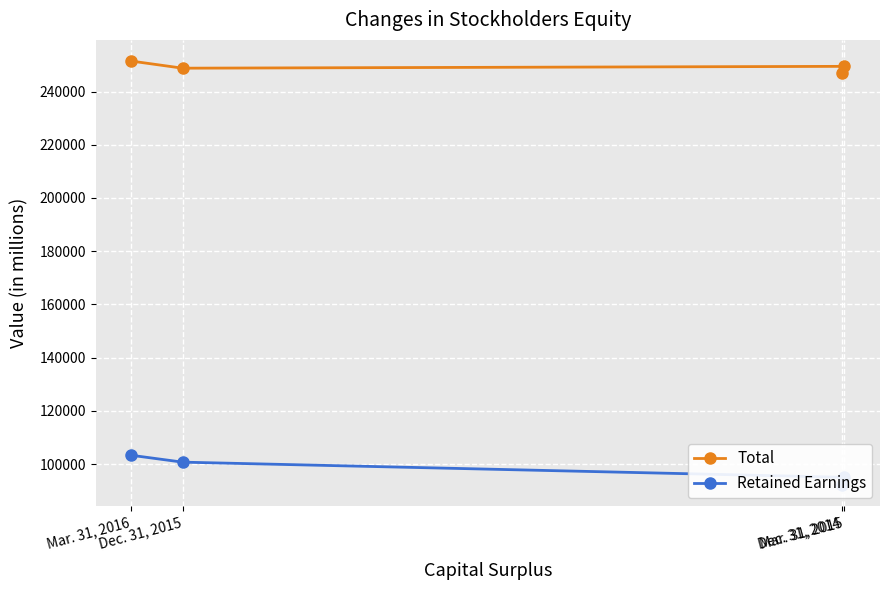

Reading left to right, list all the values displayed in this chart.

Total: Dec. 31, 2014=246779	Mar. 31, 2015=249458	Dec. 31, 2015=248768	Mar. 31, 2016=251445
Retained Earnings: Dec. 31, 2014=92297	Mar. 31, 2015=95000	Dec. 31, 2015=100701	Mar. 31, 2016=103288